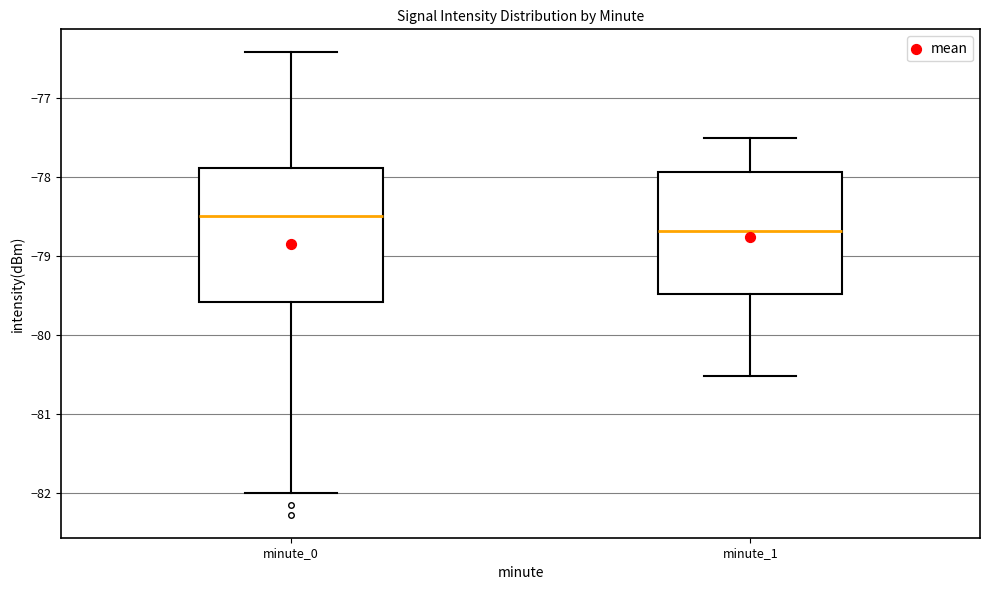

Which box has the highest median line?

minute_0